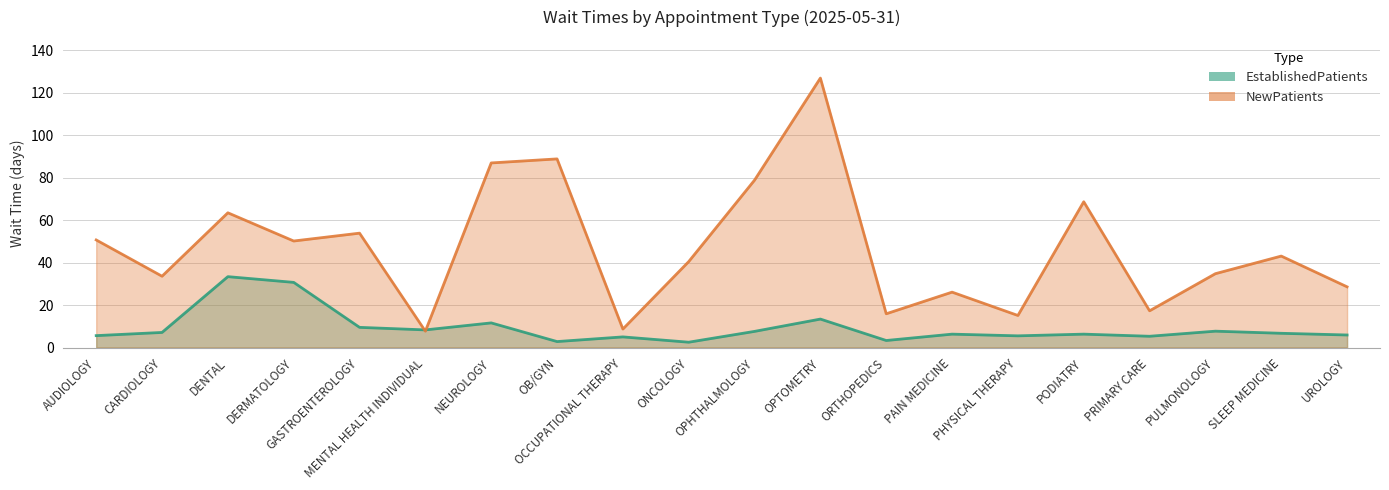

At which category does the chart reach its peak across all series?

OPTOMETRY